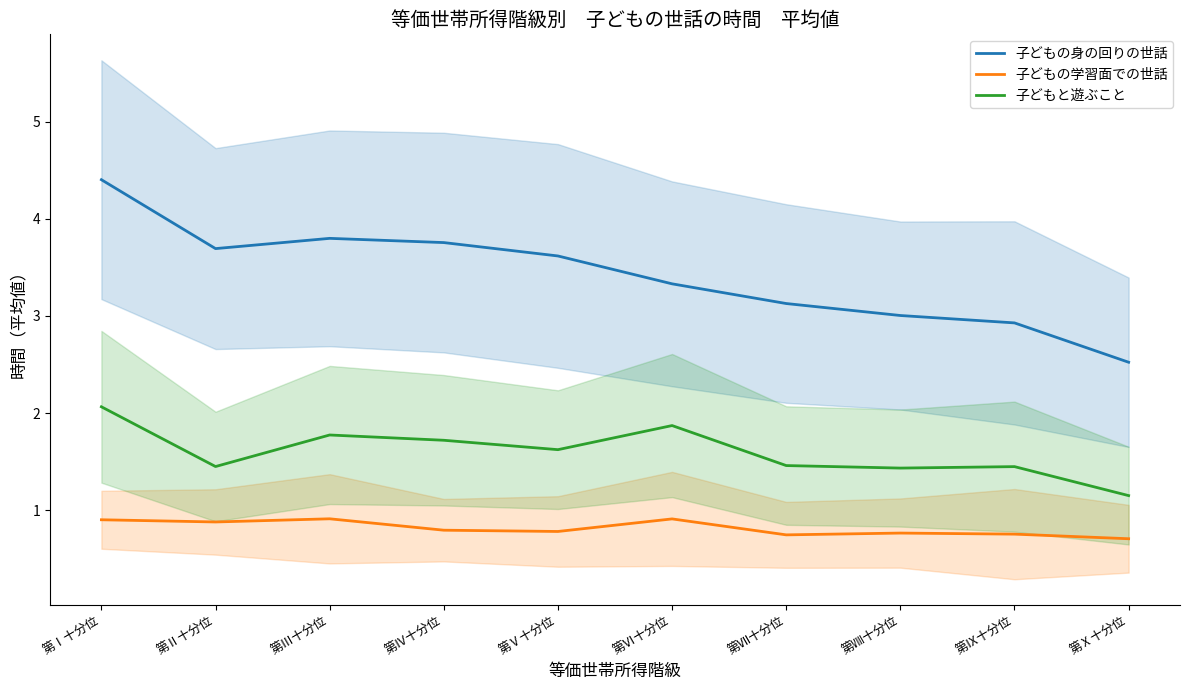

List the labels in order of 子どもと遊ぶこと value, smallest first.

第Ⅹ十分位, 第Ⅷ十分位, 第Ⅸ十分位, 第Ⅱ十分位, 第Ⅶ十分位, 第Ⅴ十分位, 第Ⅳ十分位, 第Ⅲ十分位, 第Ⅵ十分位, 第Ⅰ十分位